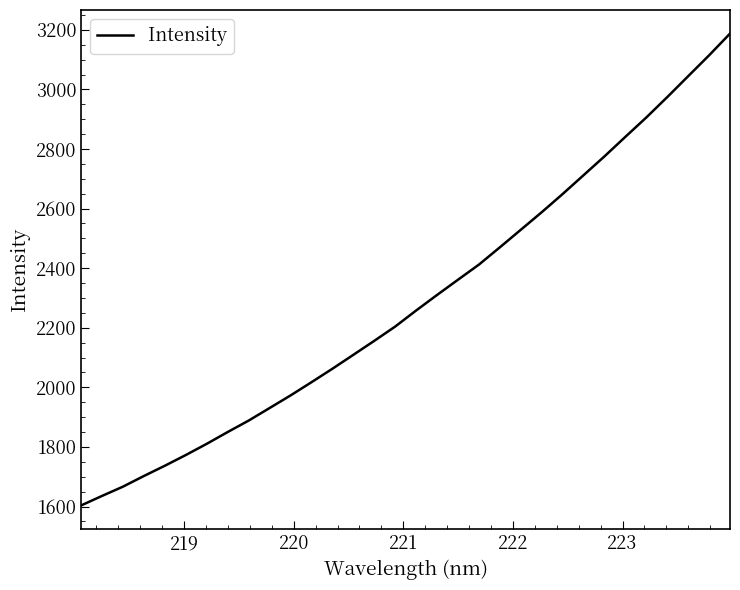

What is the greatest value displayed?

3187.3